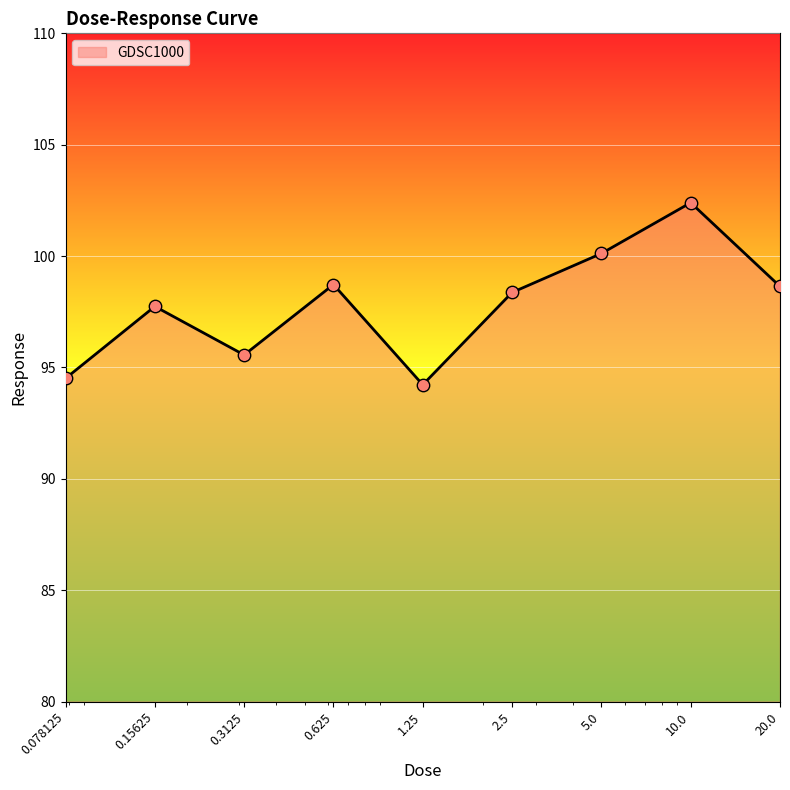

What is the maximum value shown in the chart?

102.4